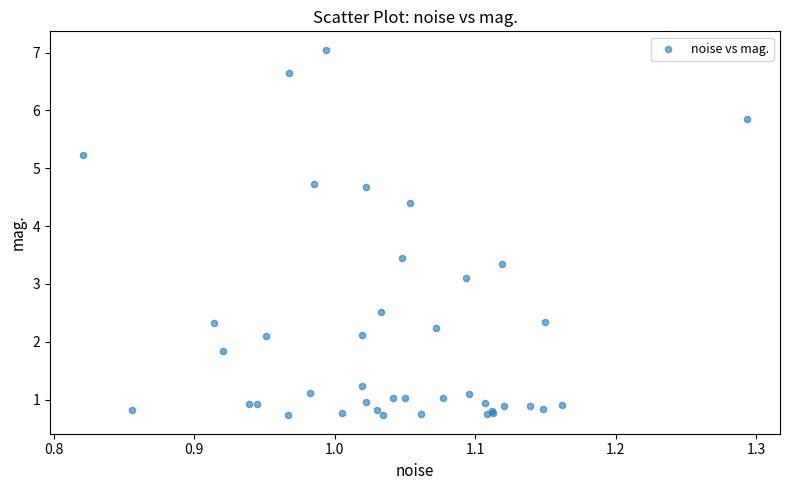

What Y value in the scatter plot is closest to 3?

3.1